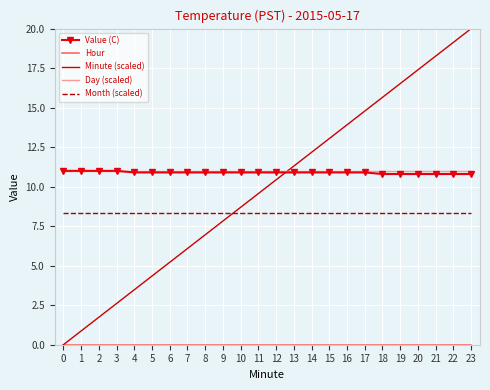

How many intersections are there between Day (scaled) and Minute (scaled)?

1